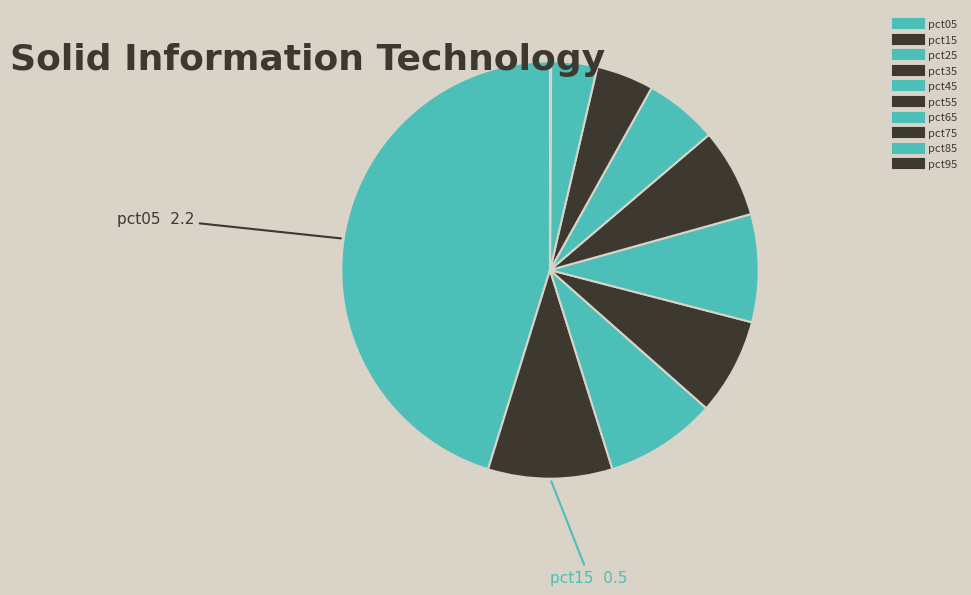

Rank the categories by value from lowest to highest.

pct95, pct85, pct75, pct65, pct55, pct35, pct45, pct25, pct15, pct05